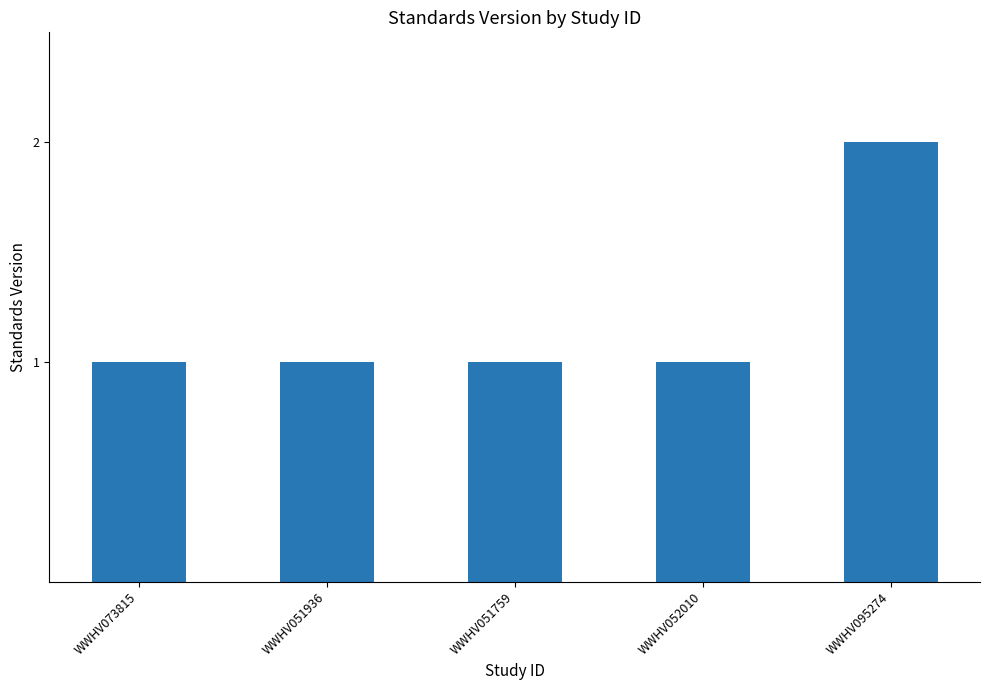

Reading right to left, list all the values displayed in this chart.

WWHV095274=2	WWHV052010=1	WWHV051759=1	WWHV051936=1	WWHV073815=1